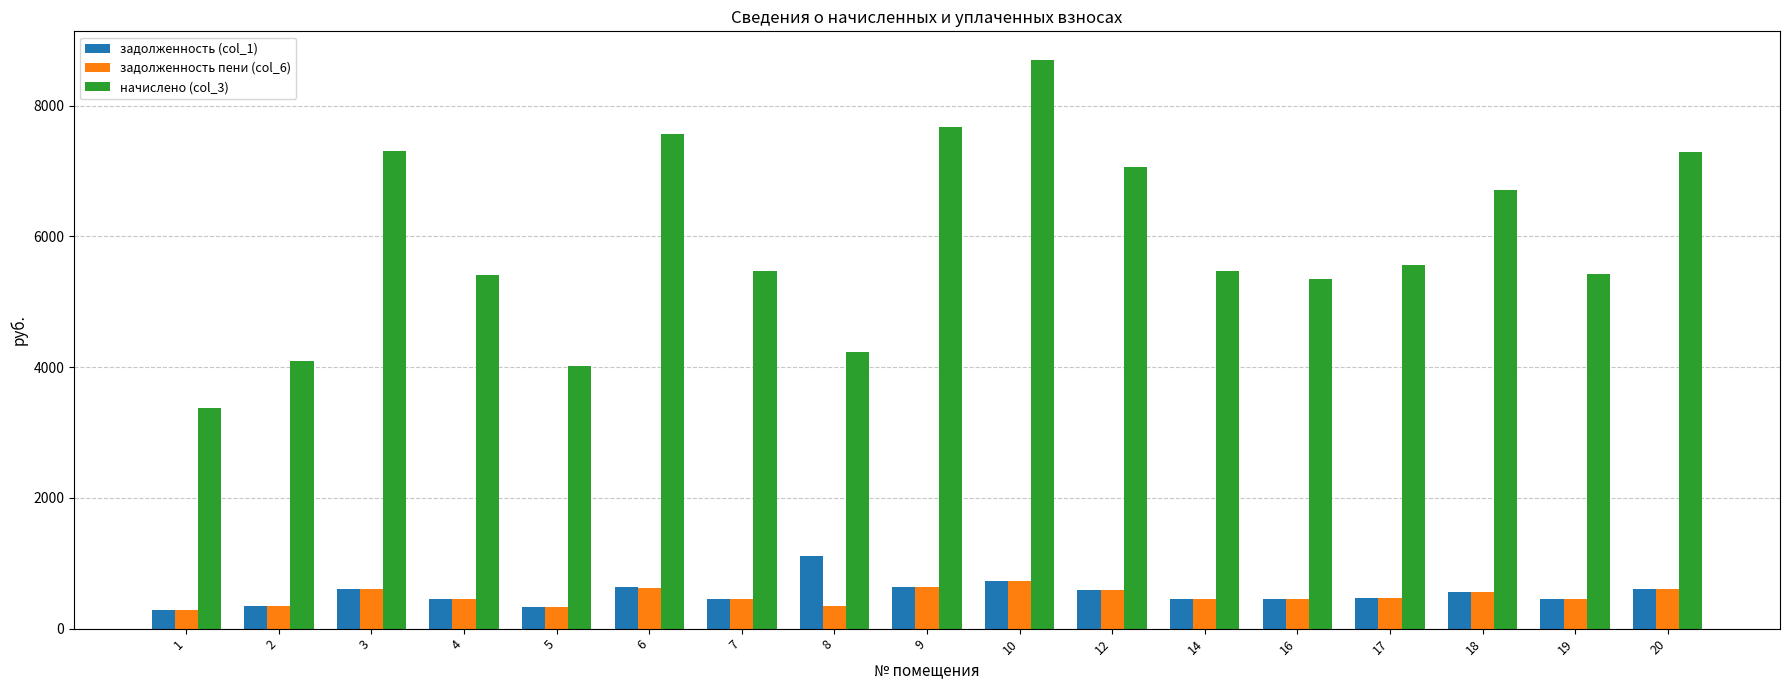

True or false: задолженность пени (col_6) has a value of 607.4 at 20.

True